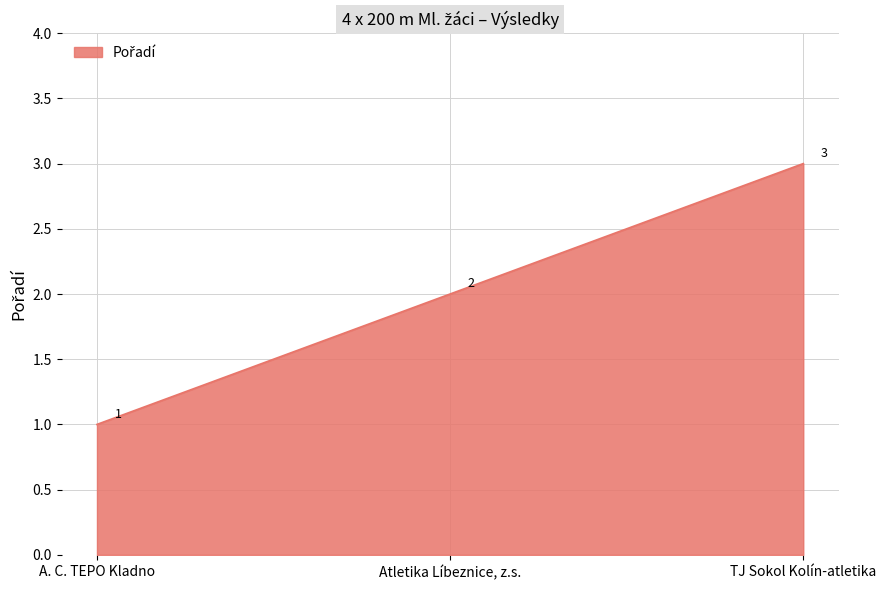

What position from the left is A. C. TEPO Kladno?

1